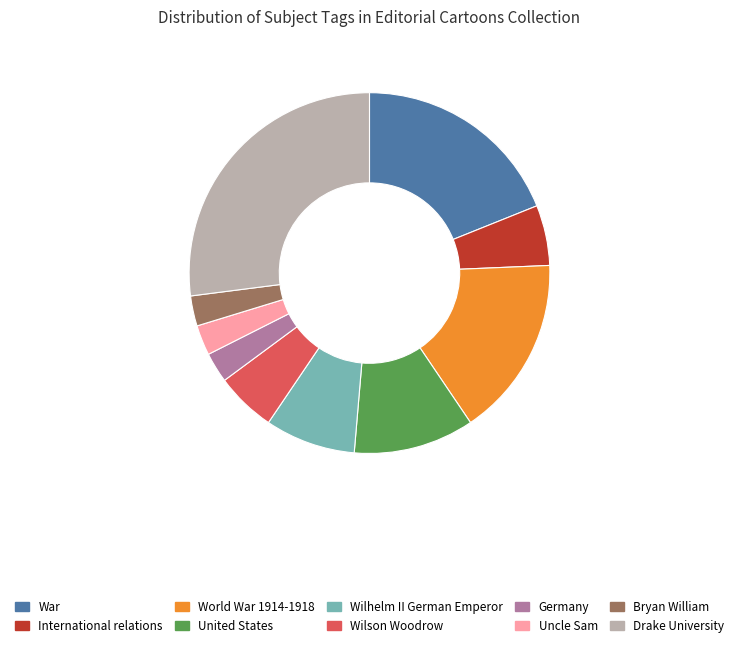

Does Drake University represent more than half of the total?

No